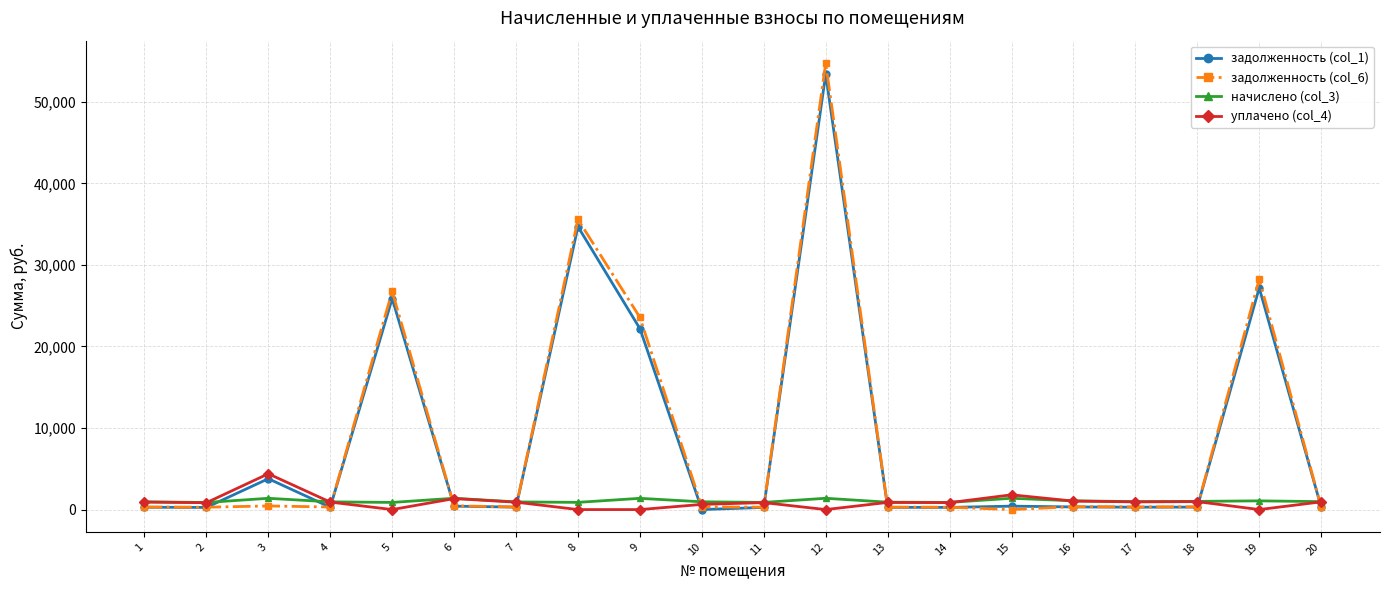

Which label corresponds to the largest value in the chart?

12